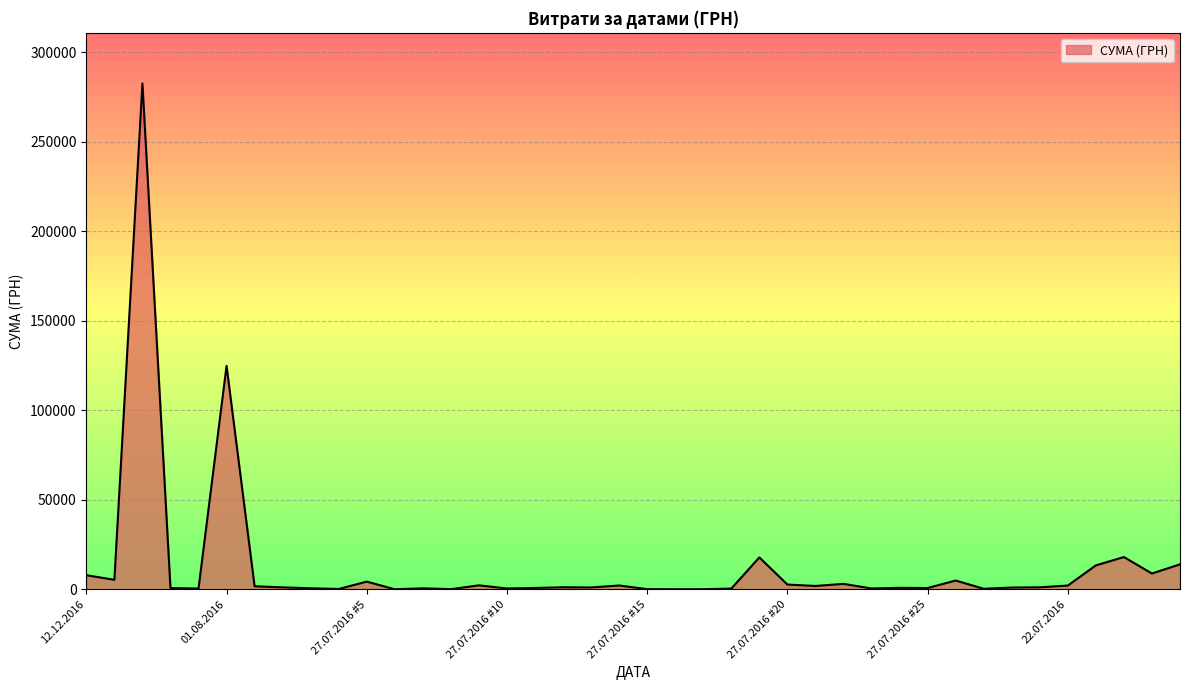

What is the difference between the maximum and minimum values?

282374.1